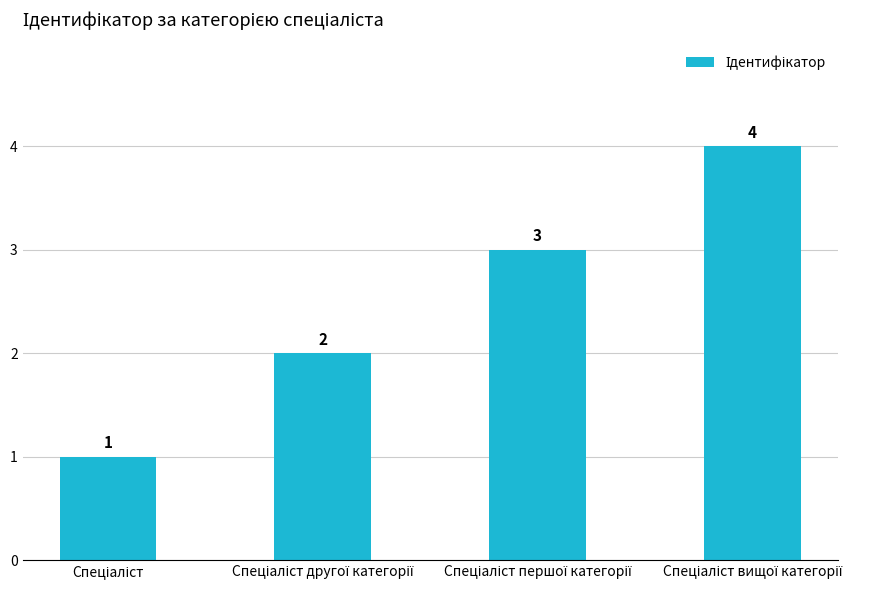

What is the greatest value displayed?

4